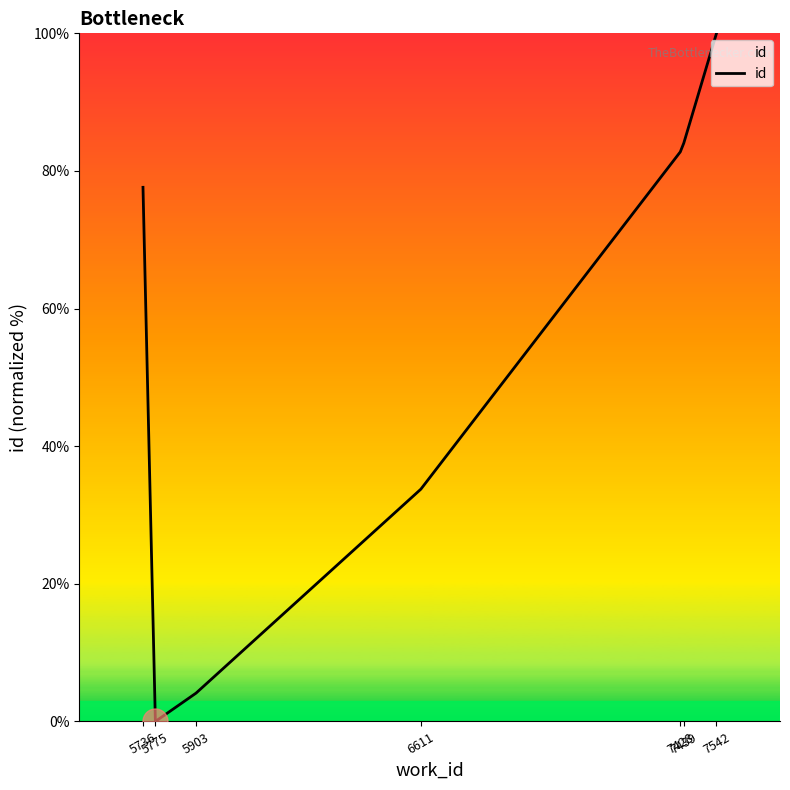

How many lines are shown in the chart?

1